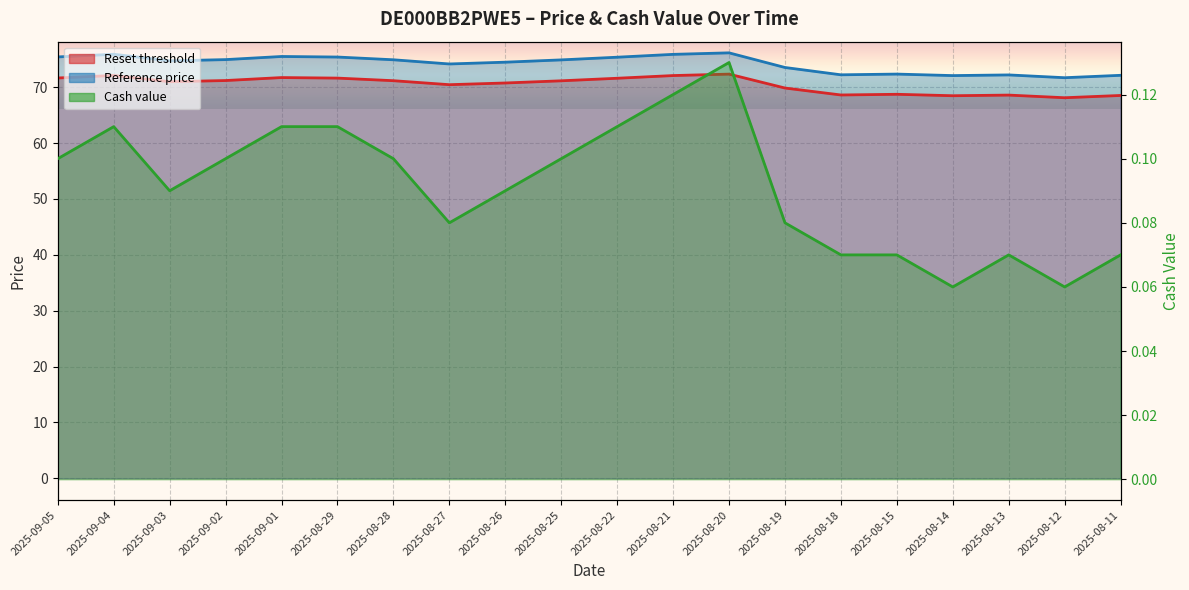

Where is Reset threshold nearest to the value 70?

2025-08-19